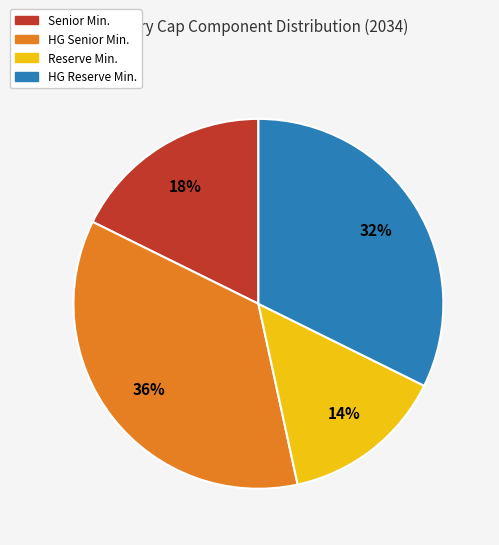

What is the smallest slice in the pie chart?

Reserve Min.